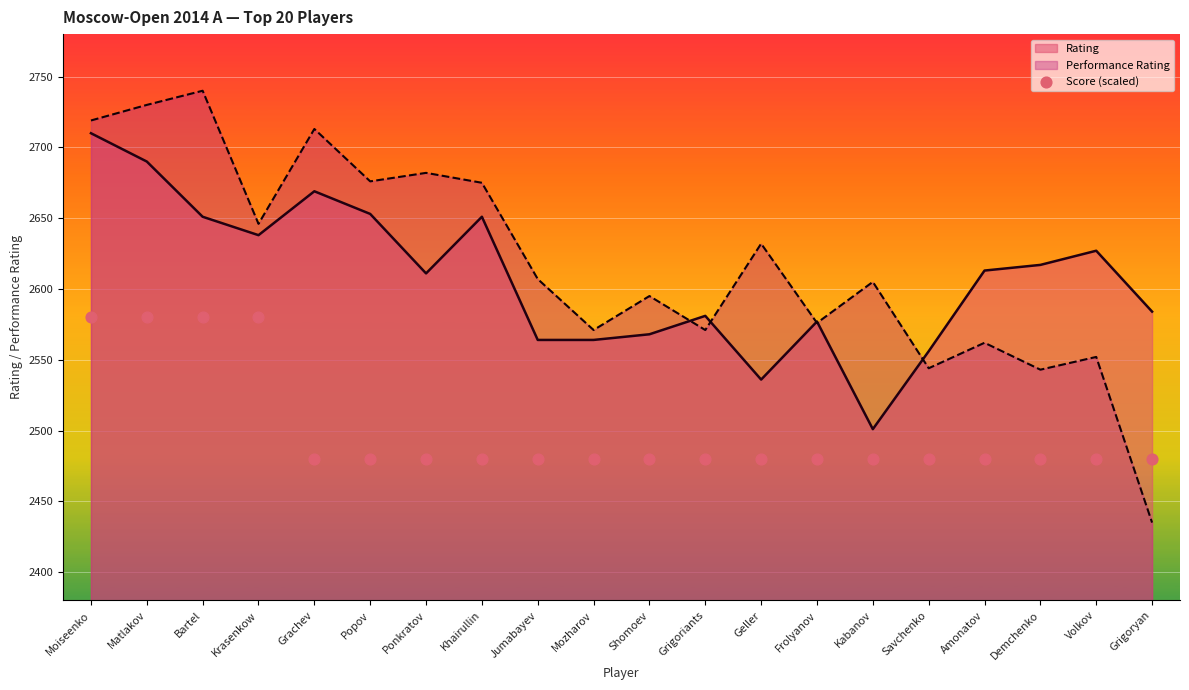

Is it true that Performance Rating equals 2719 at Moiseenko?

True